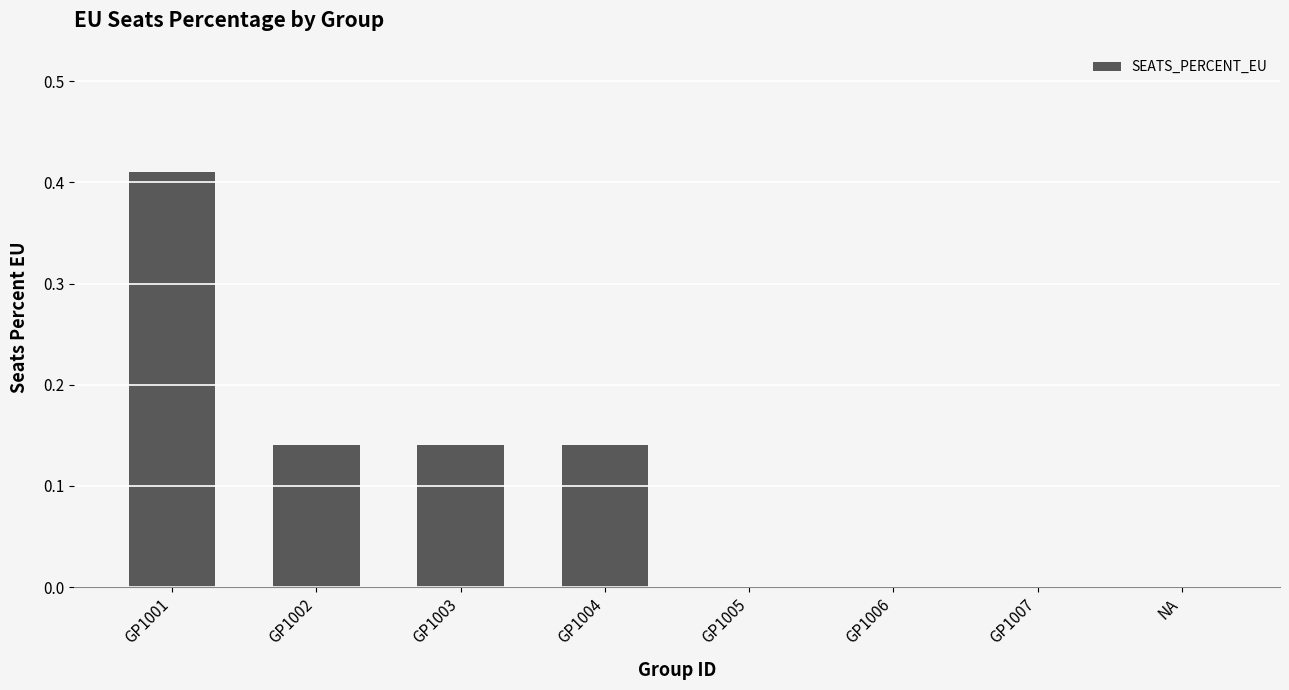

Count the values in the range 0 to 1.

8